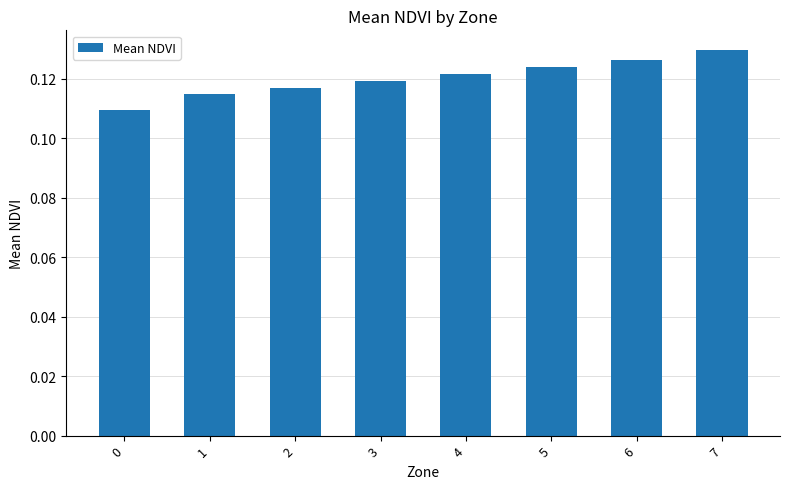

Count the values in the range 0 to 1.

8